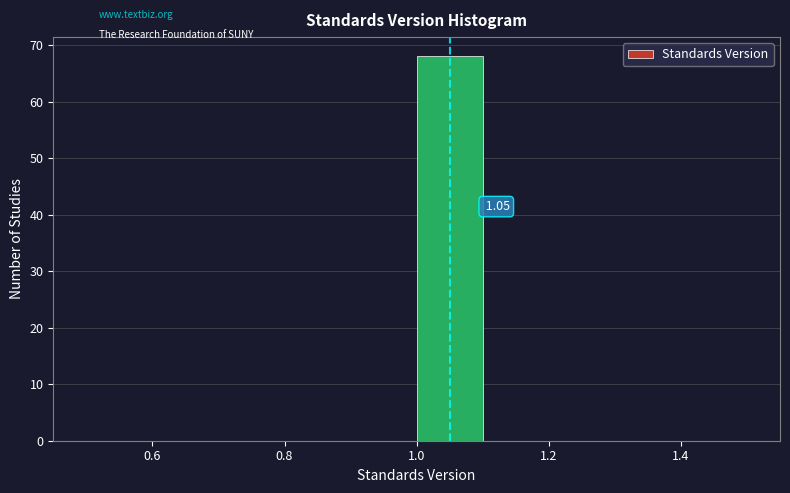

Over which range of the x-axis is the bar tallest?

1.0 to 1.1